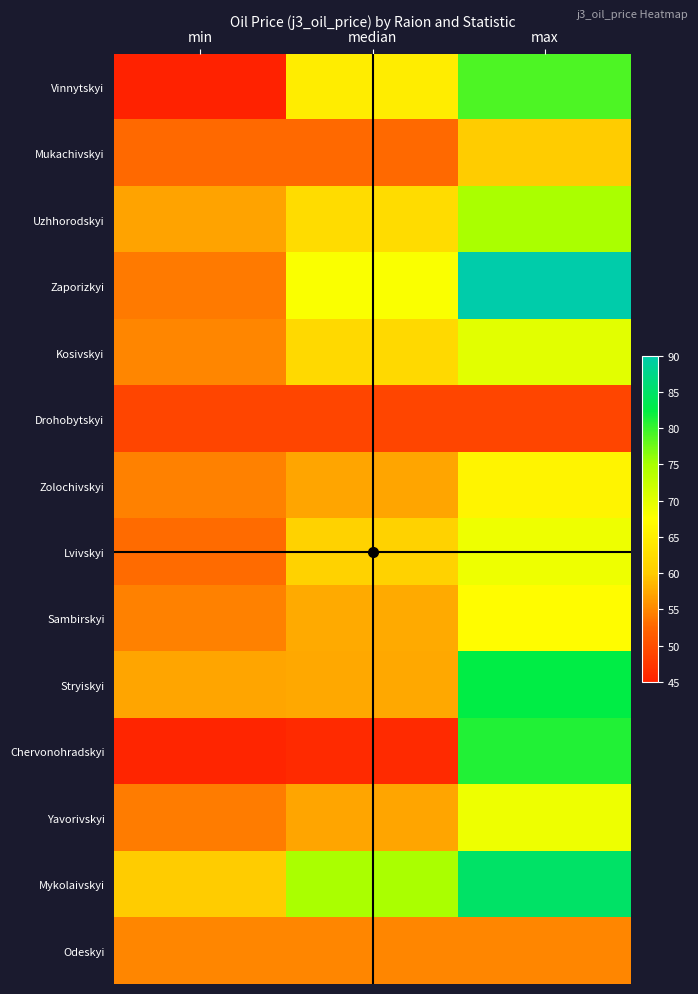

Between min and median, which series saw the biggest shift?

Vinnytskyi